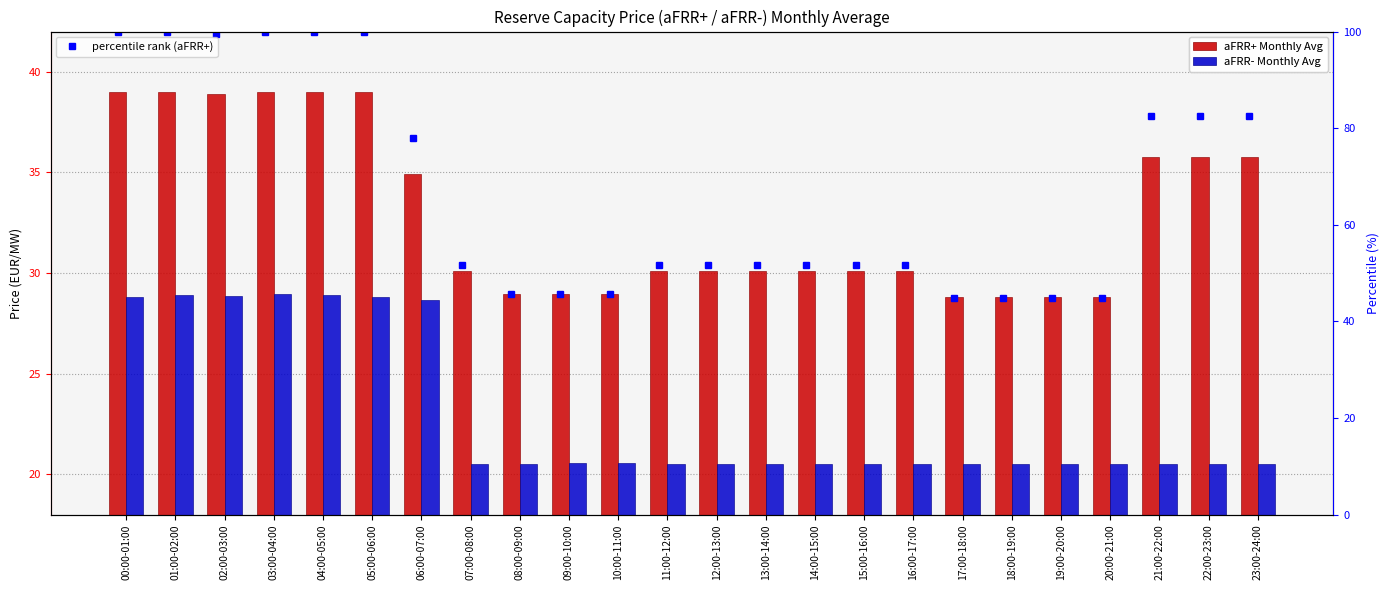

What is the average value of the aFRR+ Monthly Avg series?

32.9